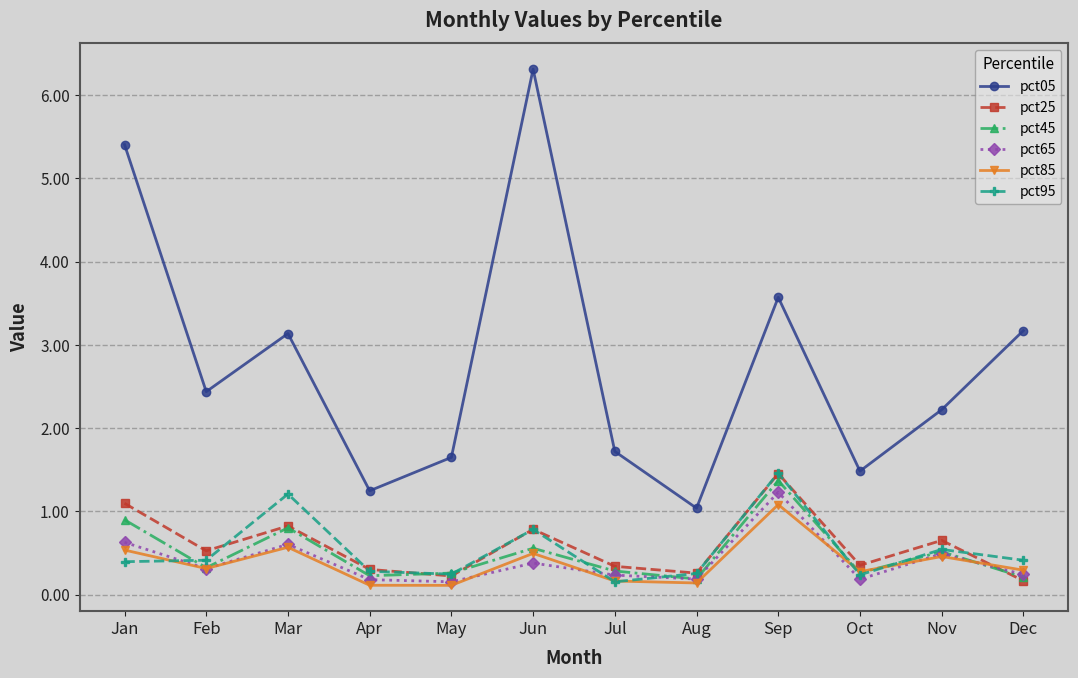

What is the sum of the pct85 values at Sep and Dec?

1.4